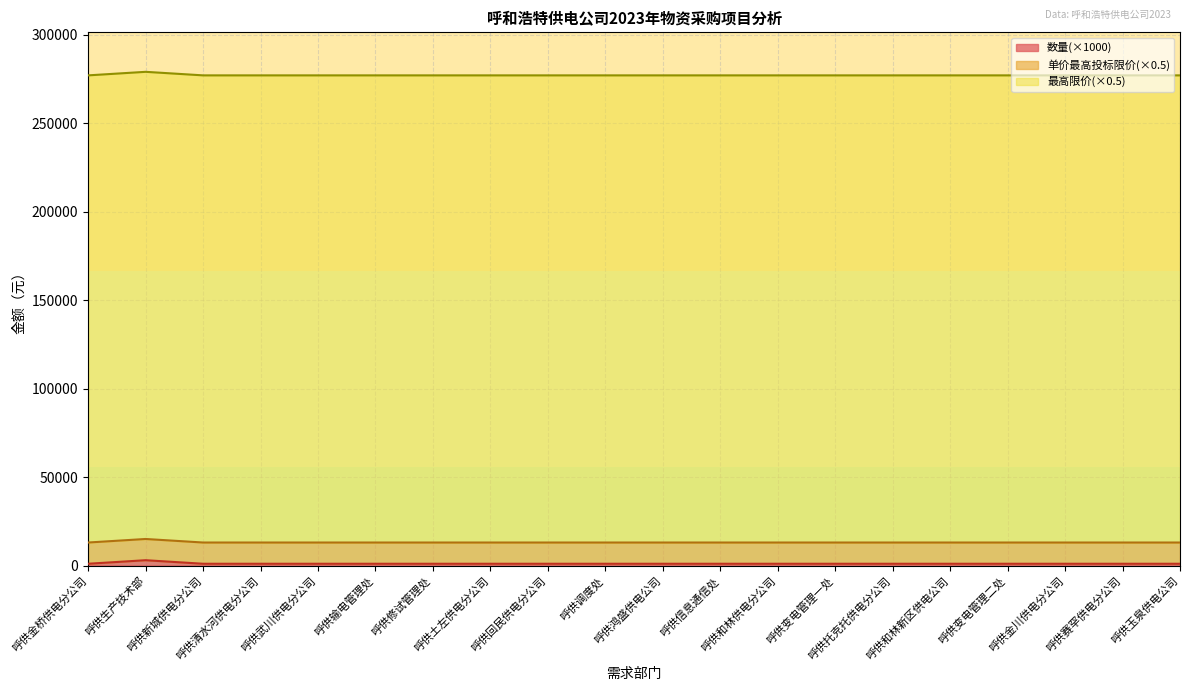

Does the chart display data point markers on the line(s)?

No